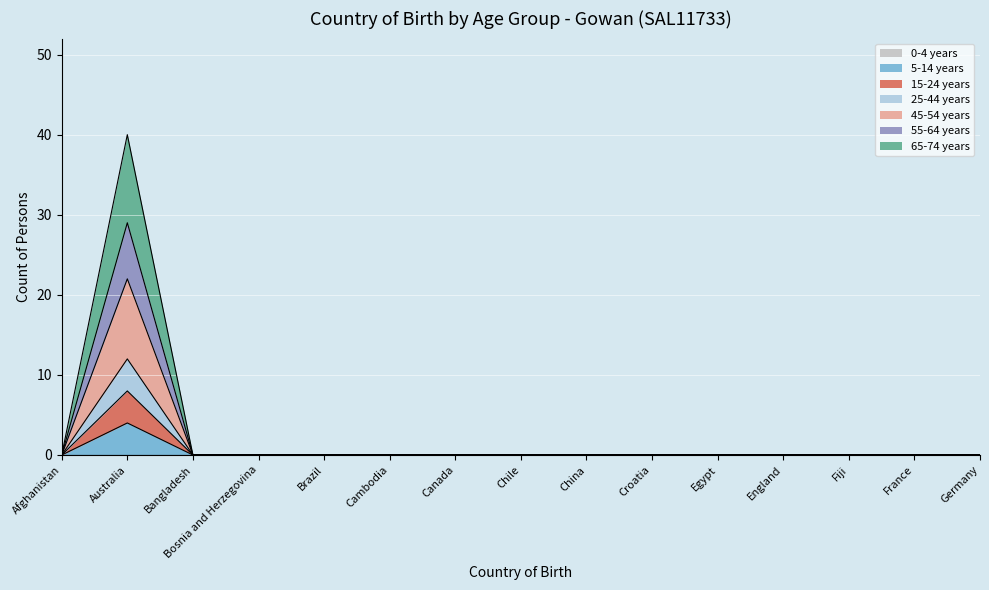

True or false: 15-24 years has more than 1 points higher than both neighbors.

False